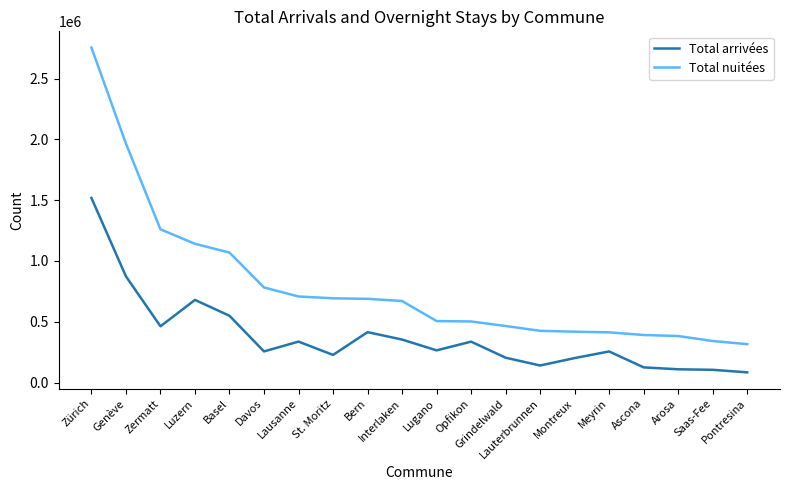

The Total arrivées series shows 108797 at Arosa. True or false?

True